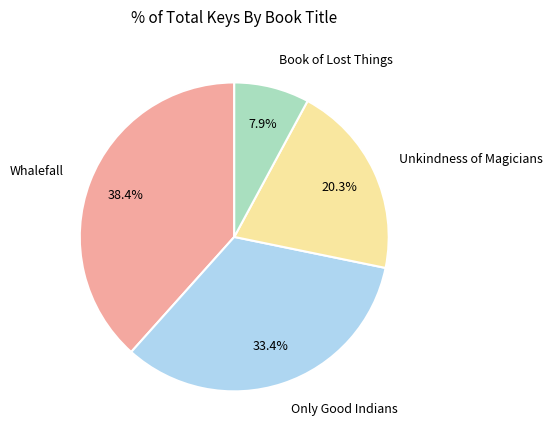

Is there any slice that represents more than half of the pie?

No